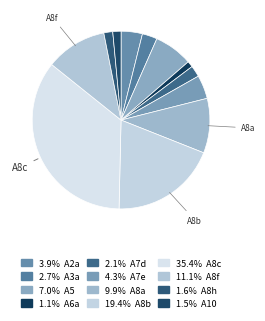

Count the number of slices in the pie.

12